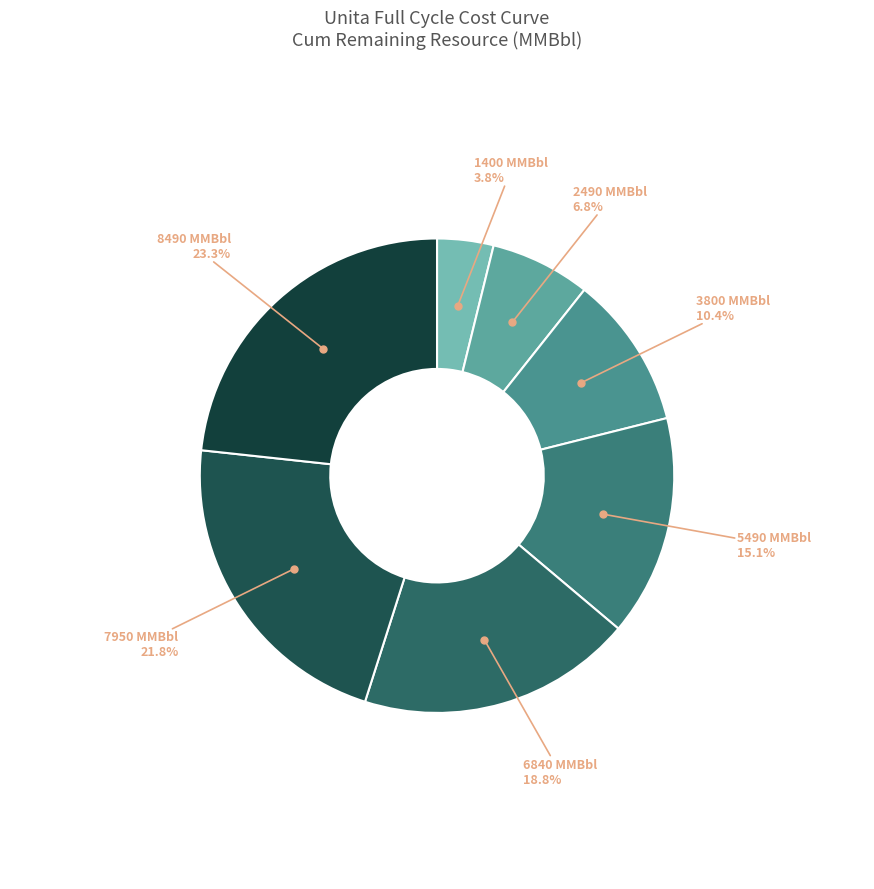

How many segments does this pie chart have?

7